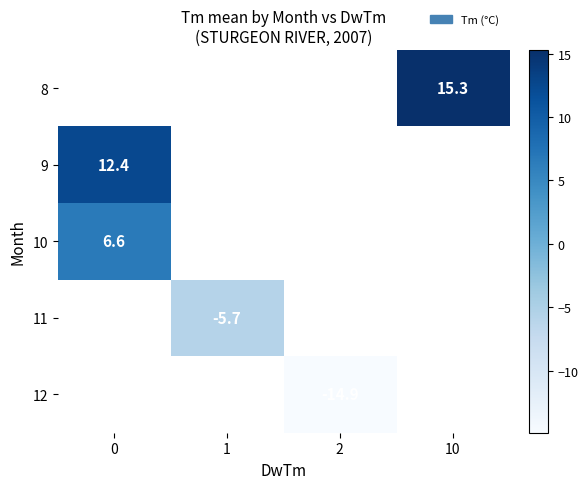

What is the minimum value shown in the chart?

-14.9